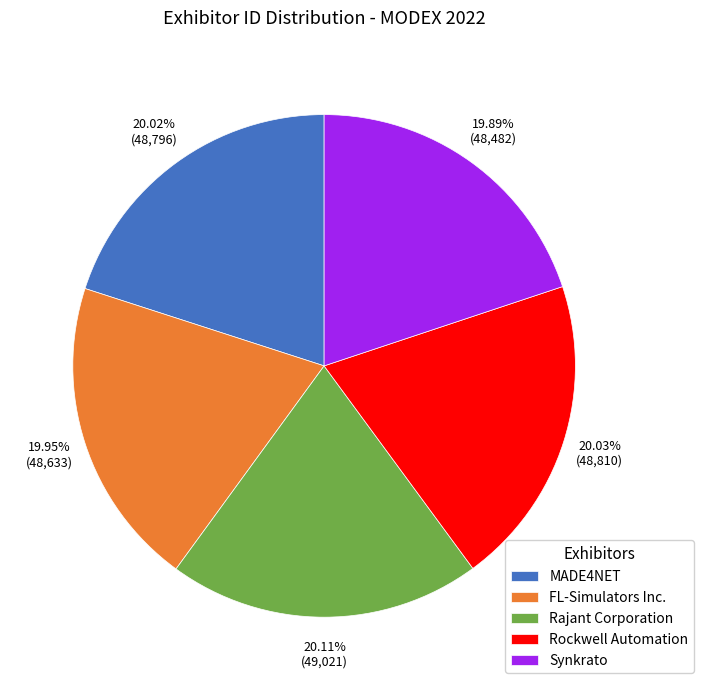

True or false: Rockwell Automation accounts for 34% of the total.

False